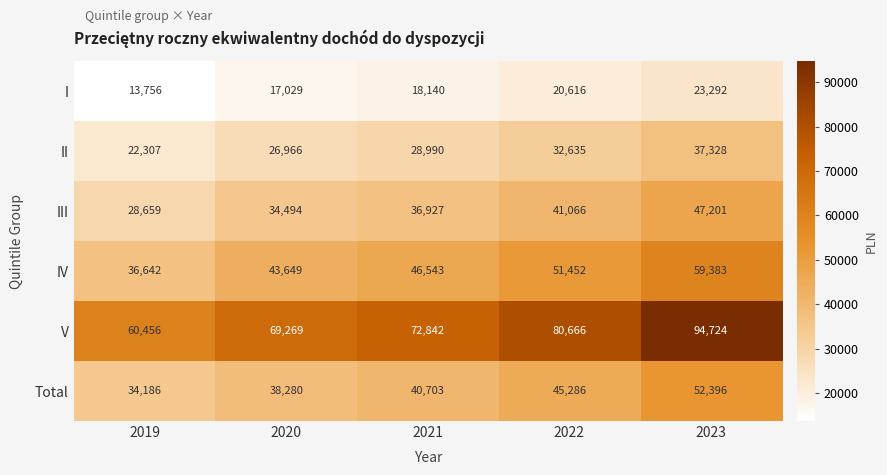

At which category is the sum across all series the highest?

2023